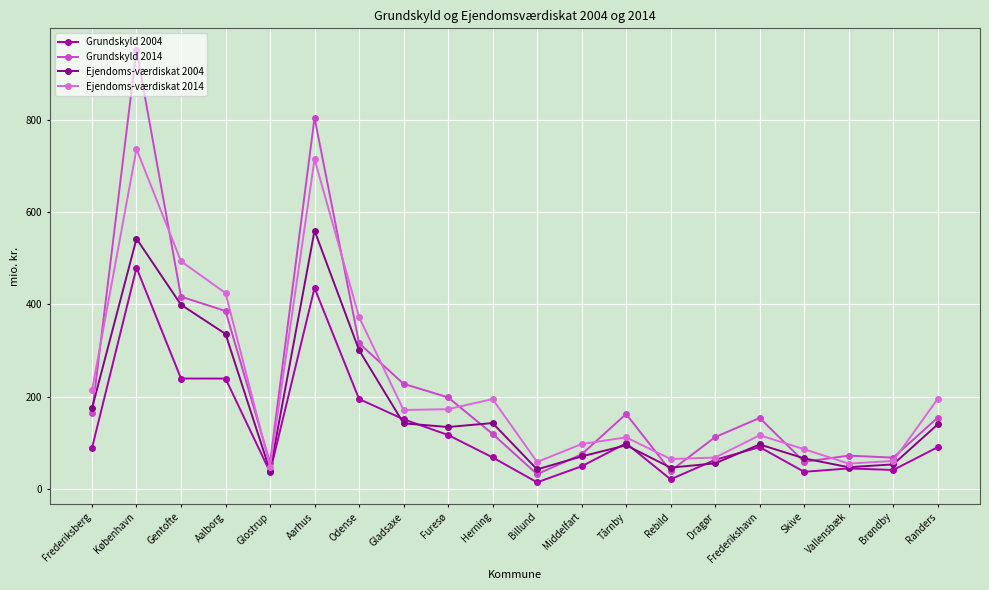

Between which two adjacent categories do Grundskyld 2014 and Ejendoms-værdiskat 2004 first intersect?

Frederiksberg and København